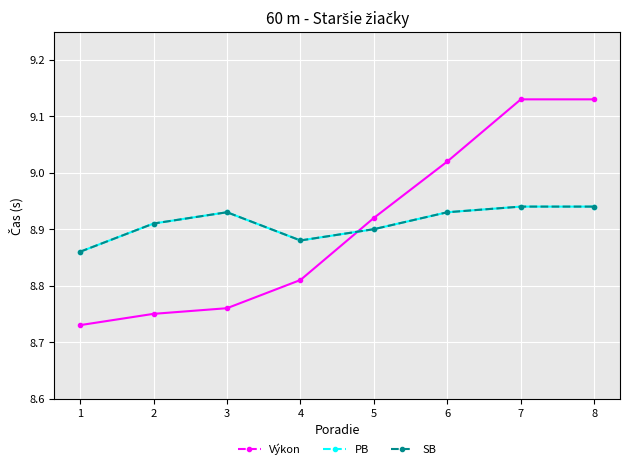

Is this an area chart (filled region under the line)?

No